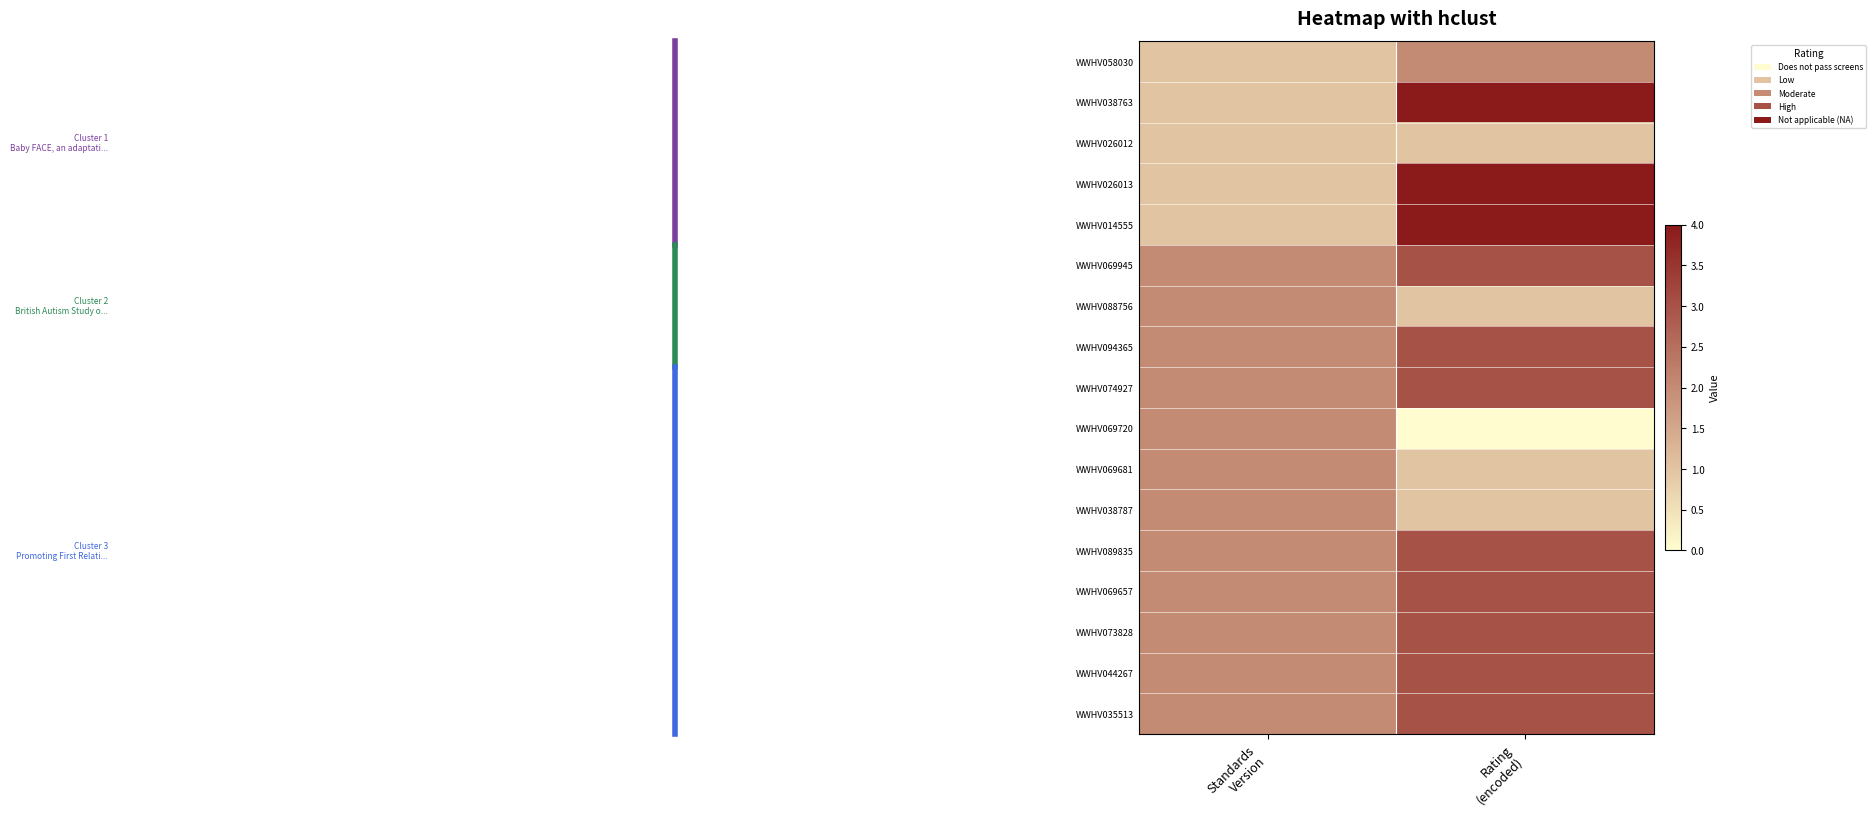

Reading left to right, transcribe all the data shown in this chart.

WWHV058030: Standards
Version=1	Rating
(encoded)=2
WWHV038763: Standards
Version=1	Rating
(encoded)=4
WWHV026012: Standards
Version=1	Rating
(encoded)=1
WWHV026013: Standards
Version=1	Rating
(encoded)=4
WWHV014555: Standards
Version=1	Rating
(encoded)=4
WWHV069945: Standards
Version=2	Rating
(encoded)=3
WWHV088756: Standards
Version=2	Rating
(encoded)=1
WWHV094365: Standards
Version=2	Rating
(encoded)=3
WWHV074927: Standards
Version=2	Rating
(encoded)=3
WWHV069720: Standards
Version=2	Rating
(encoded)=0
WWHV069681: Standards
Version=2	Rating
(encoded)=1
WWHV038787: Standards
Version=2	Rating
(encoded)=1
WWHV089835: Standards
Version=2	Rating
(encoded)=3
WWHV069657: Standards
Version=2	Rating
(encoded)=3
WWHV073828: Standards
Version=2	Rating
(encoded)=3
WWHV044267: Standards
Version=2	Rating
(encoded)=3
WWHV035513: Standards
Version=2	Rating
(encoded)=3